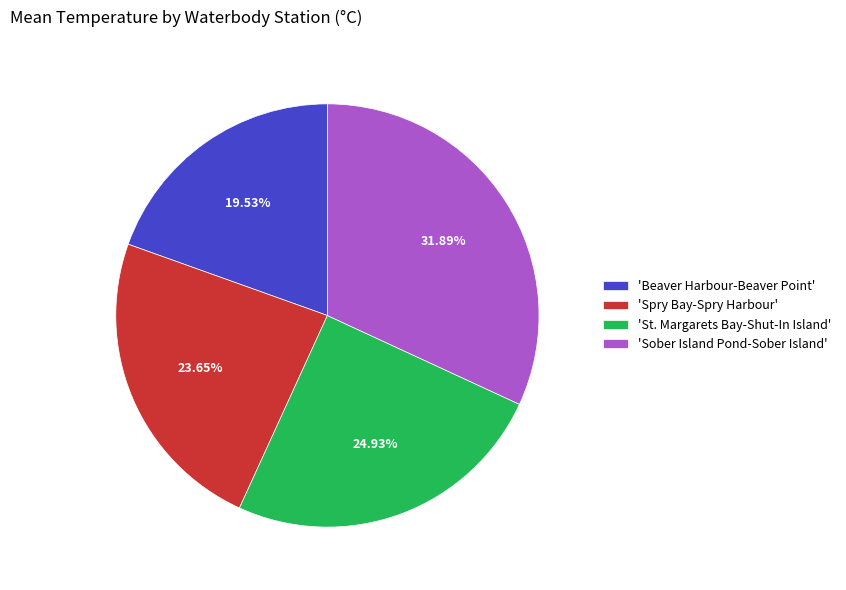

What is the largest slice in the pie chart?

'Sober Island Pond-Sober Island'